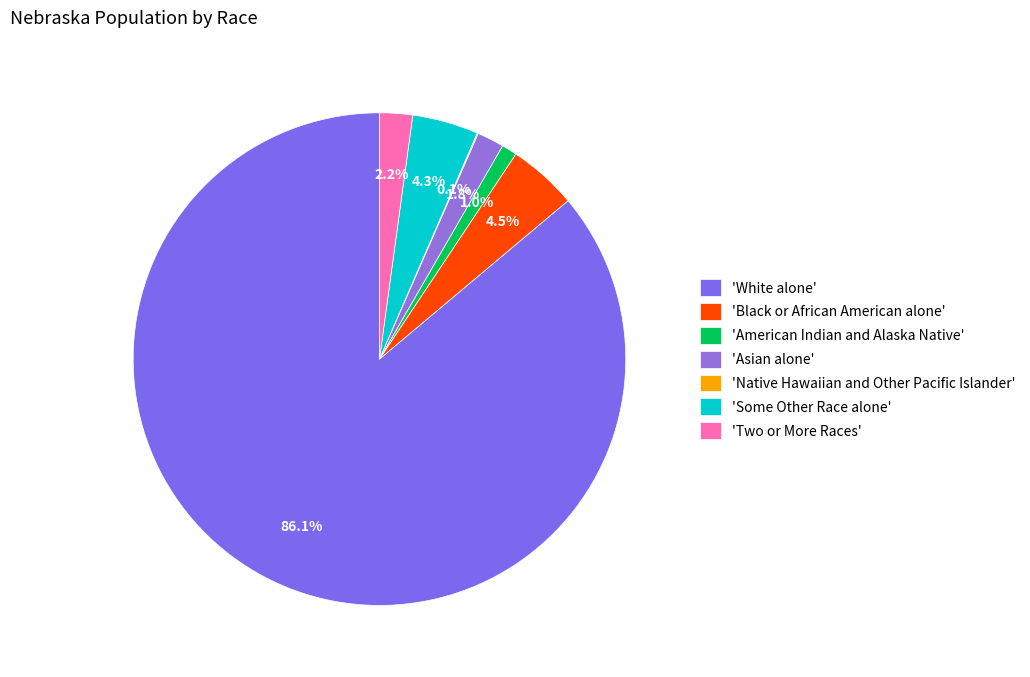

Rank the categories by value from highest to lowest.

White alone, Black or African American alone, Some Other Race alone, Two or More Races, Asian alone, American Indian and Alaska Native, Native Hawaiian and Other Pacific Islander